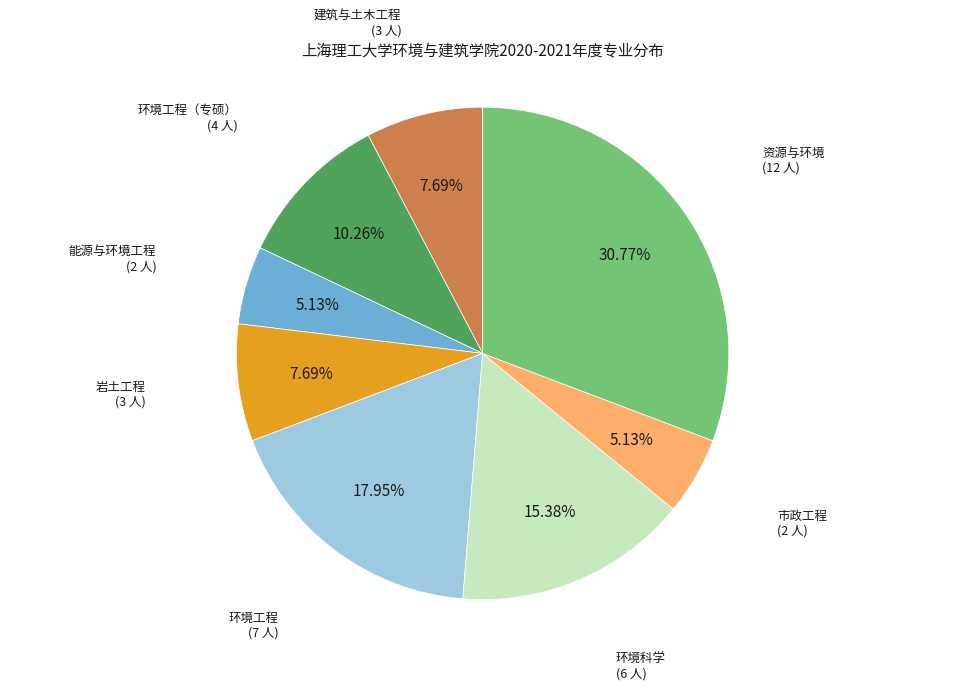

Which category has the biggest portion of the pie?

资源与环境